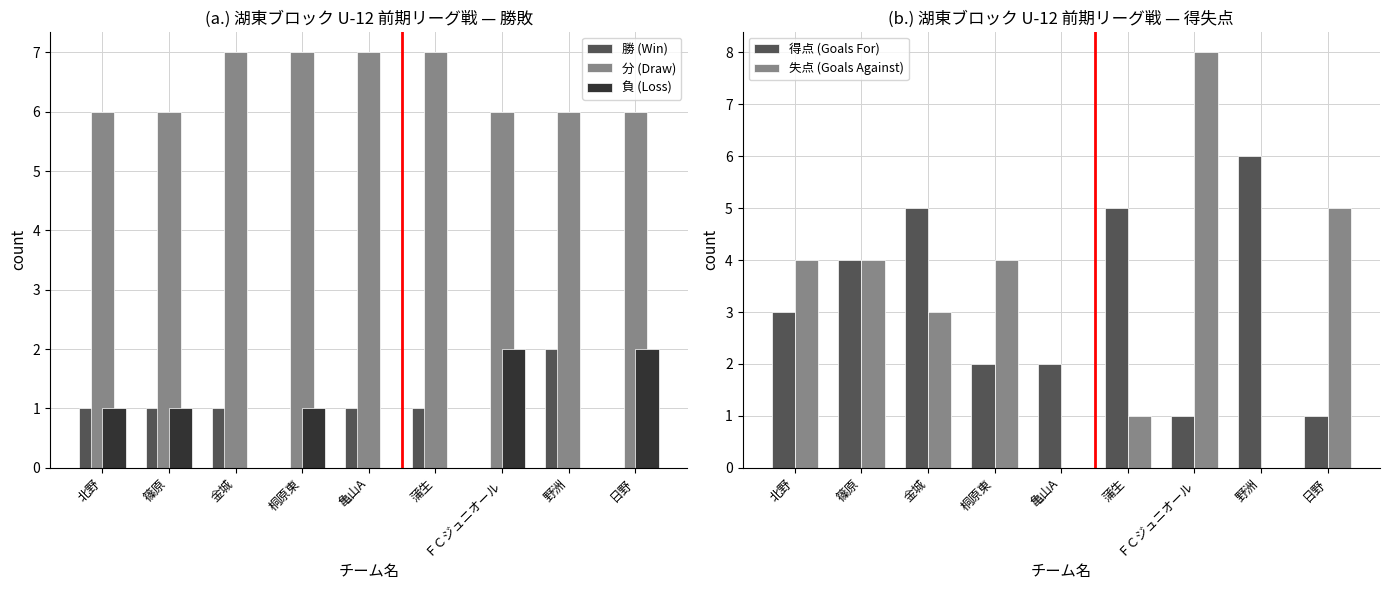

What is the label of the 2nd bar from the left?

篠原